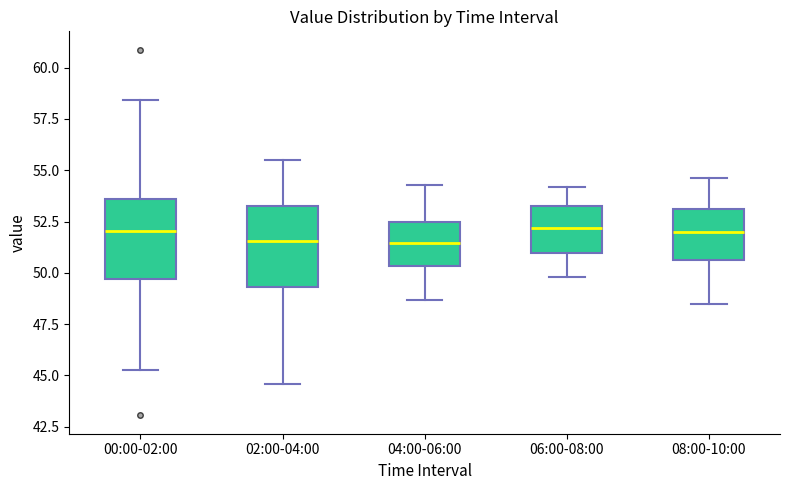

Where does the median line of the box for 06:00-08:00 sit on the y-axis? The values are not printed on the chart, so give them approximately, as read against the axis.

52.0